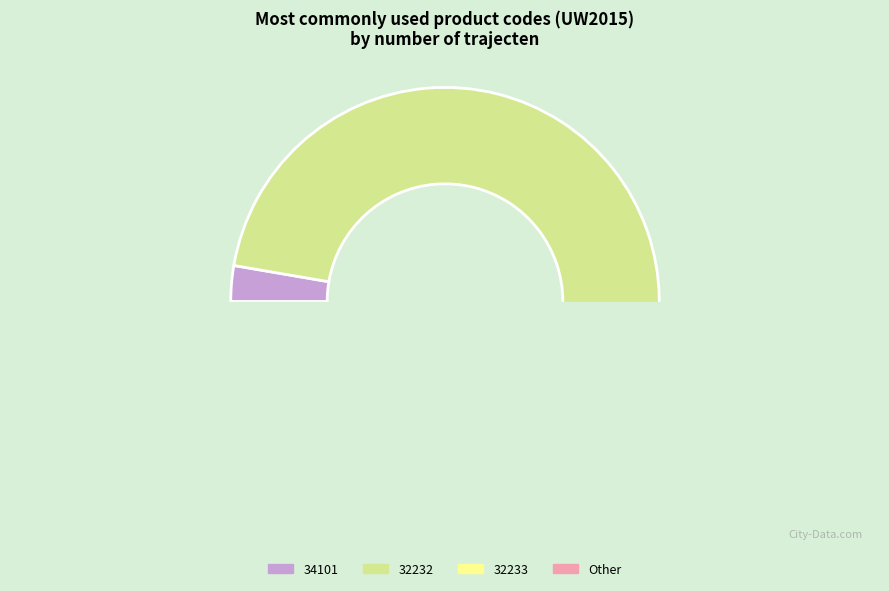

Is it true that 34101 is 13% of the pie?

False